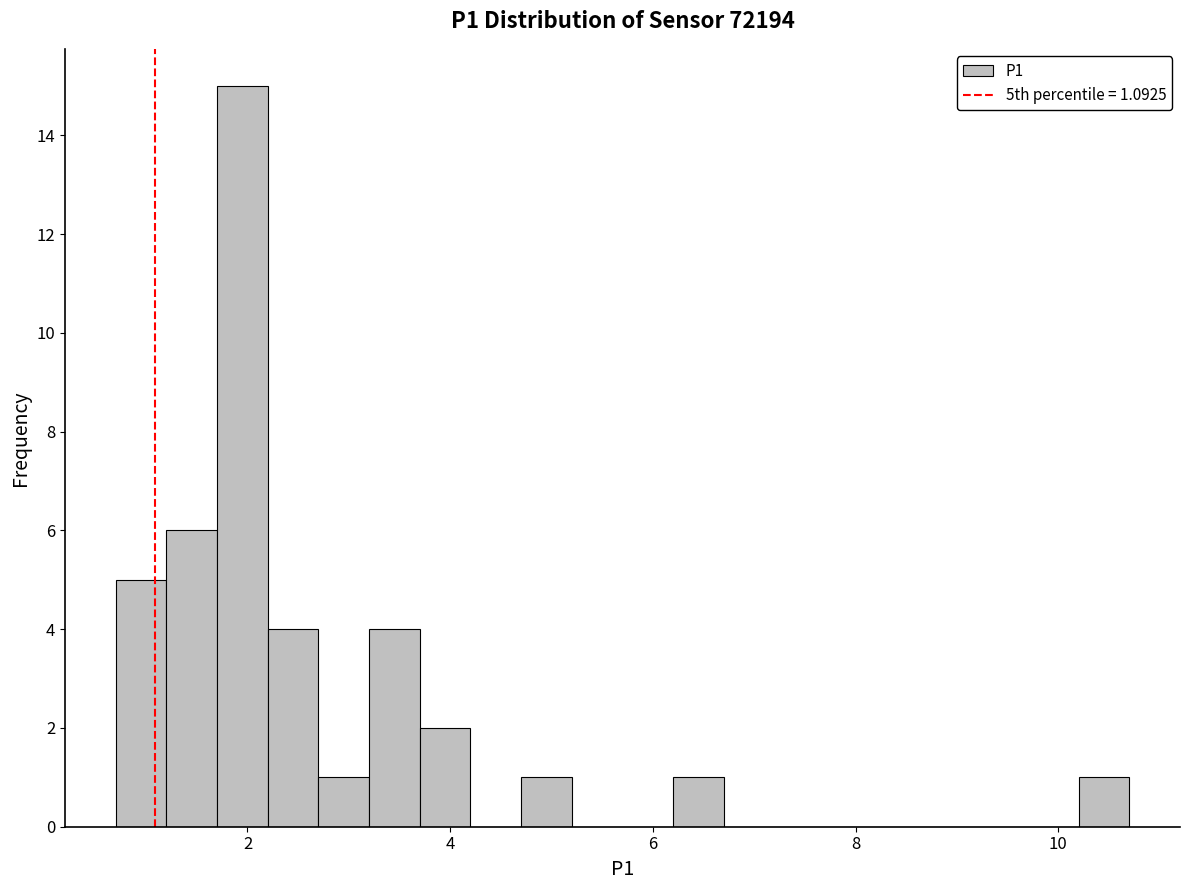

Read against the x-axis, roughly where is the centre of the tallest bar?

2.0